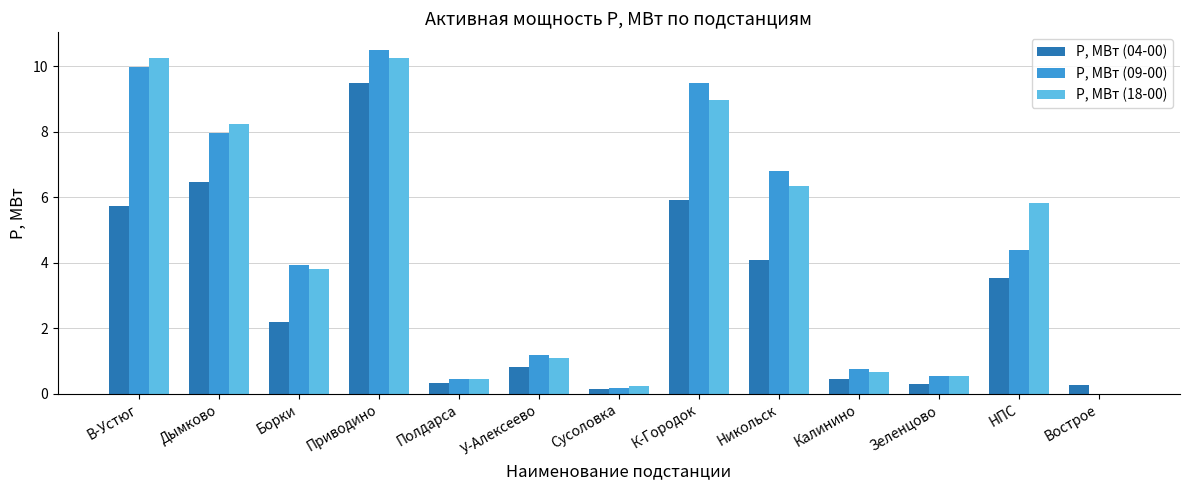

What is the sum of all Р, МВт (18-00) values?

56.6